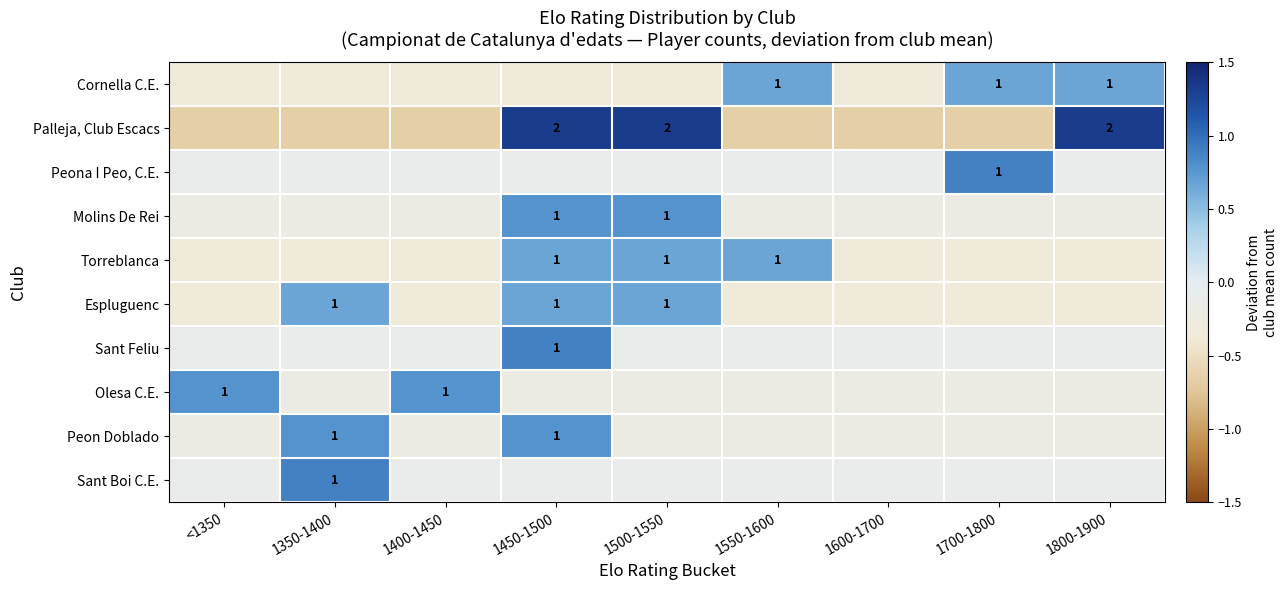

What is the sum of the Olesa C.E. values at 1450-1500 and 1350-1400?

-0.4